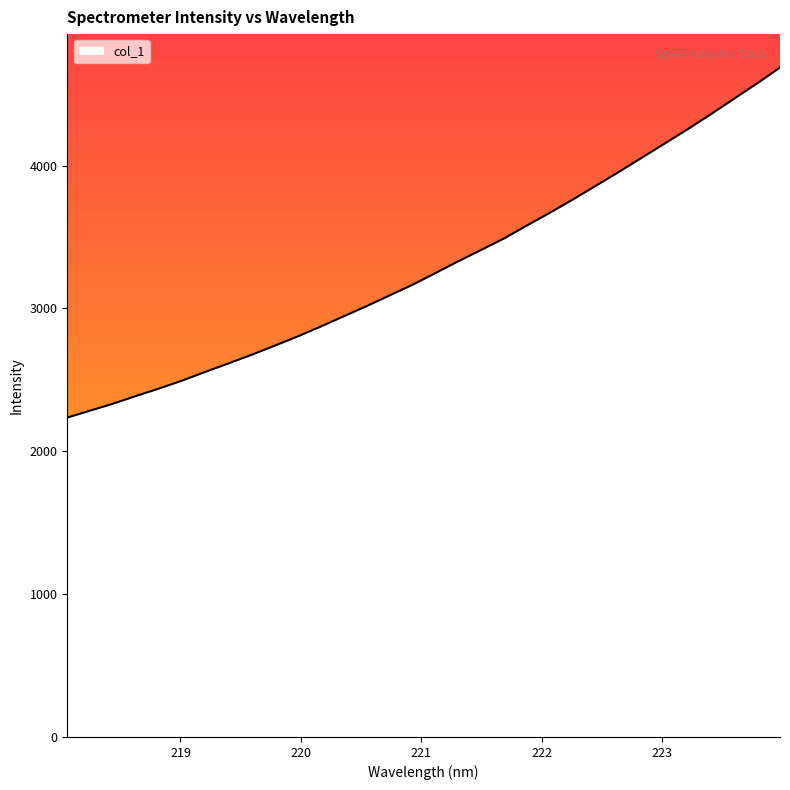

How many lines are shown in the chart?

1